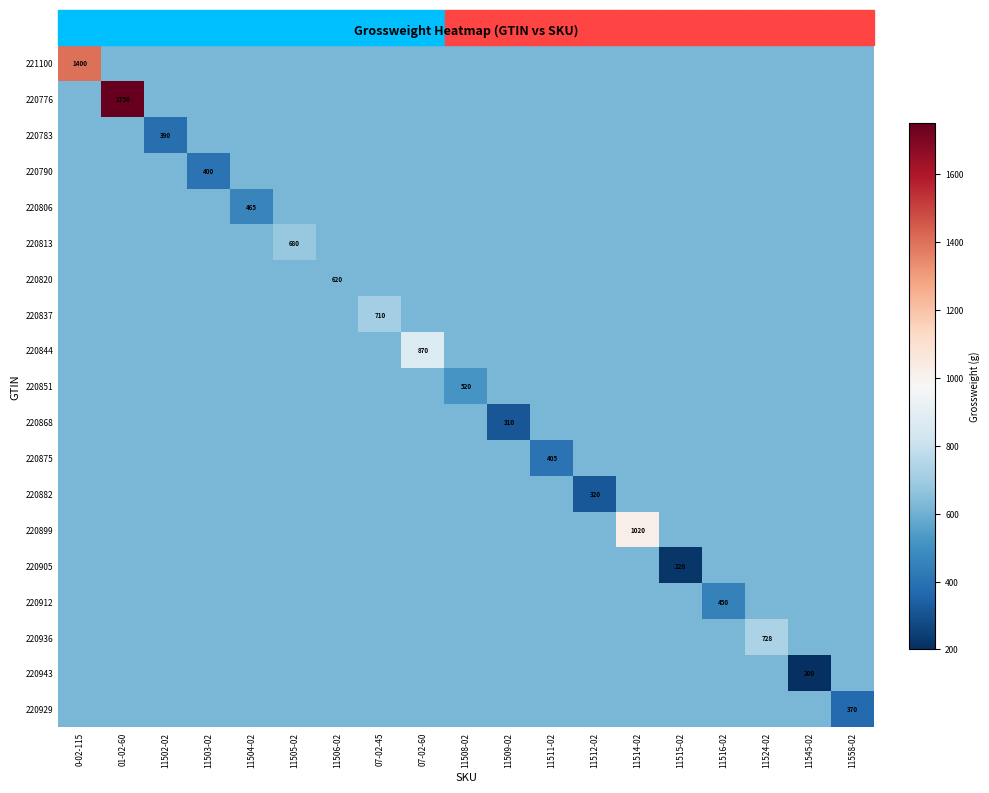

Is it true that 221100 equals 622.5 at 11515-02?

True